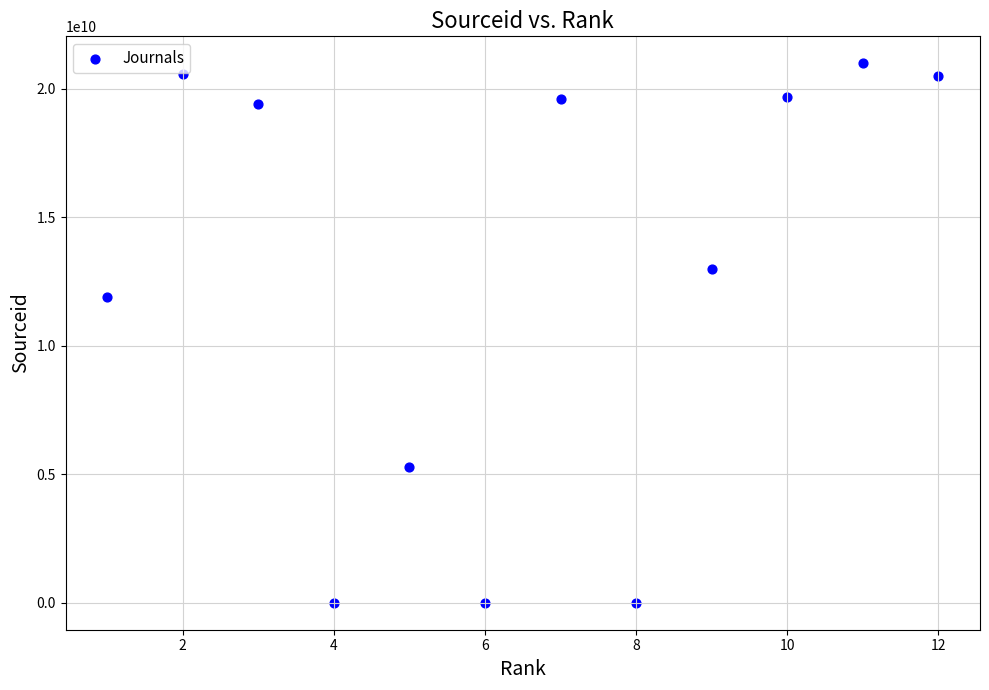

What is the average Y value?

12583467543